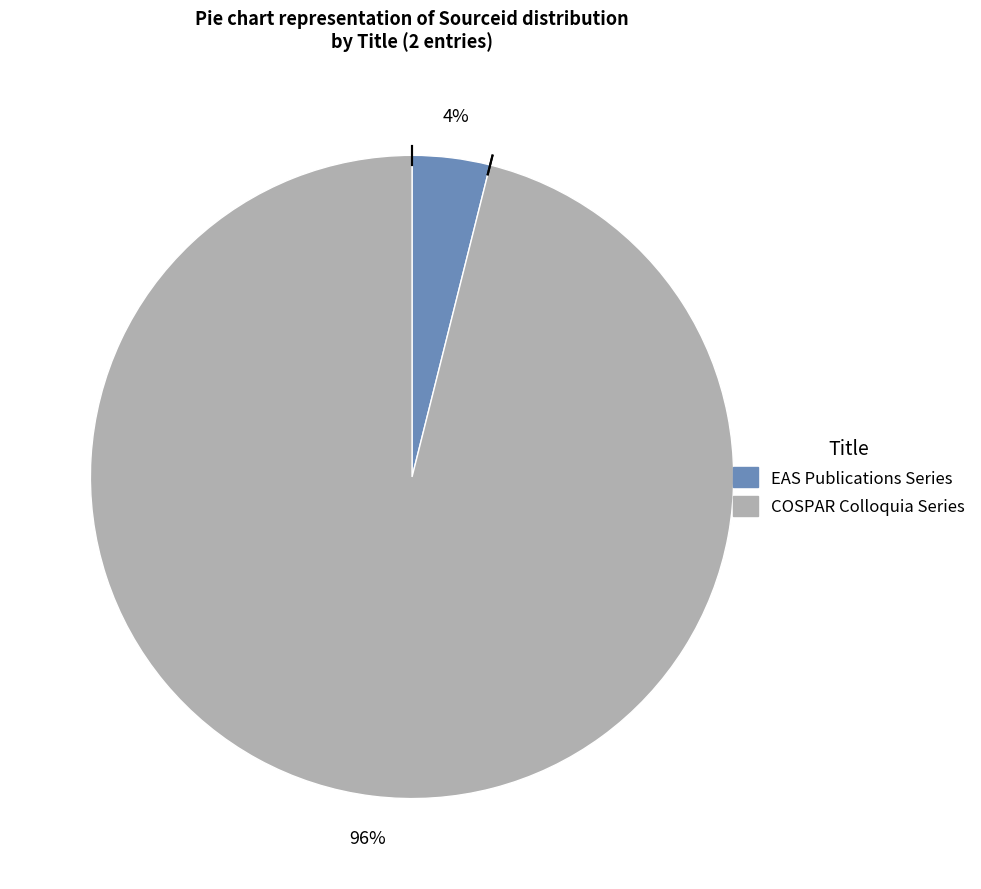

To the nearest percent, what is the difference between the COSPAR Colloquia Series and EAS Publications Series slice percentages?

92%